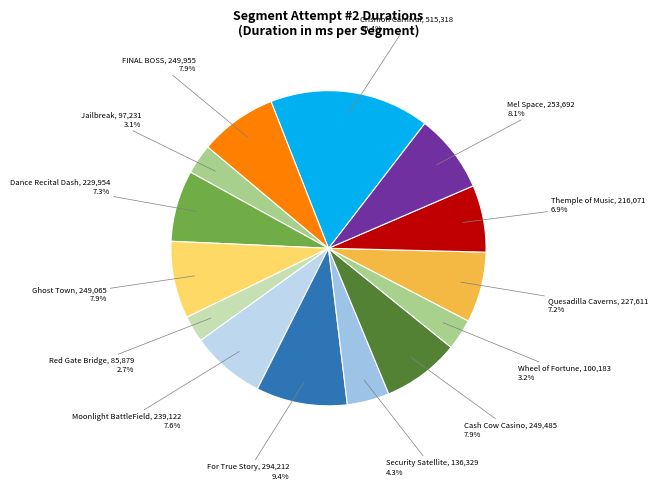

What portion of the pie excludes Crismon Carnival?

83.6%